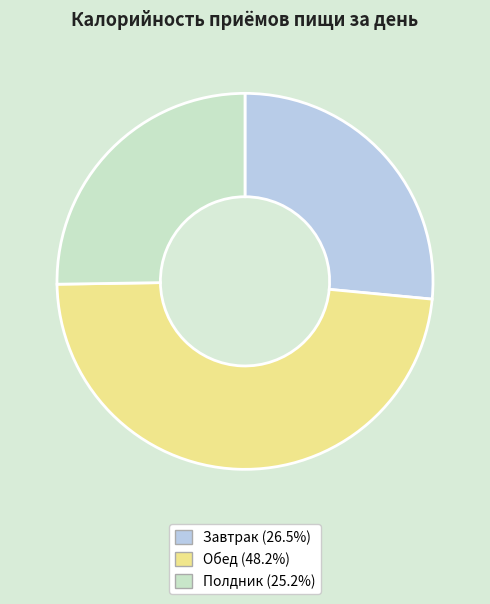

Approximately how many times larger is the value at Обед compared to Завтрак?

1.8